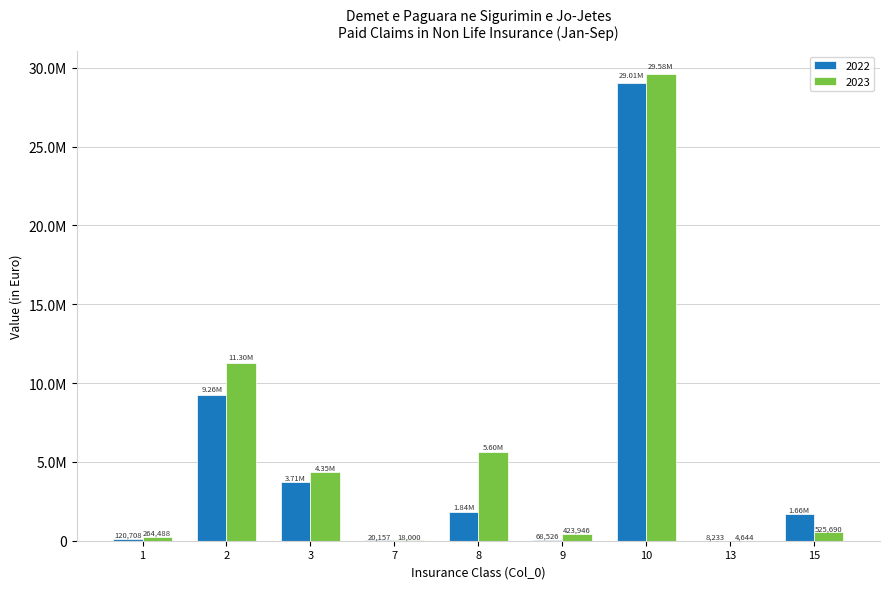

Reading left to right, what are all the values shown in this chart?

2022: 120707.8	9262947.0	3713577.6	20156.6	1838545.1	68525.6	29012638.8	8232.7	1664170.7
2023: 264487.8	11298334.2	4345605.9	18000.0	5603895.9	423945.8	29580359.4	4644.0	525690.2